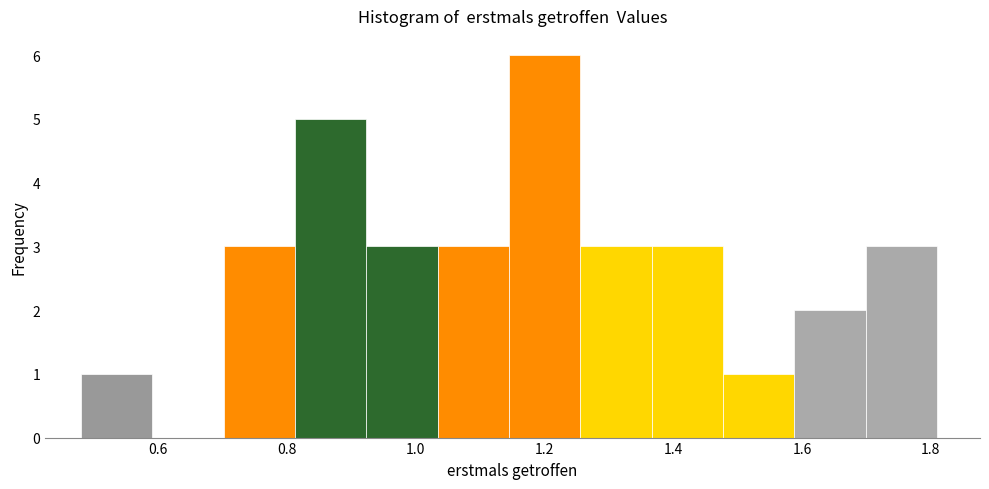

Reading left to right, list every bar in this chart as the range it spans on the x-axis followed by its height. Neither the bar edges nor the heights are printed on the chart, so give them approximately, as read against the axes.

0.48 to 0.60: 1
0.60 to 0.70: 0
0.70 to 0.82: 3
0.82 to 0.92: 5
0.92 to 1.04: 3
1.04 to 1.14: 3
1.14 to 1.26: 6
1.26 to 1.36: 3
1.36 to 1.48: 3
1.48 to 1.58: 1
1.58 to 1.70: 2
1.70 to 1.82: 3